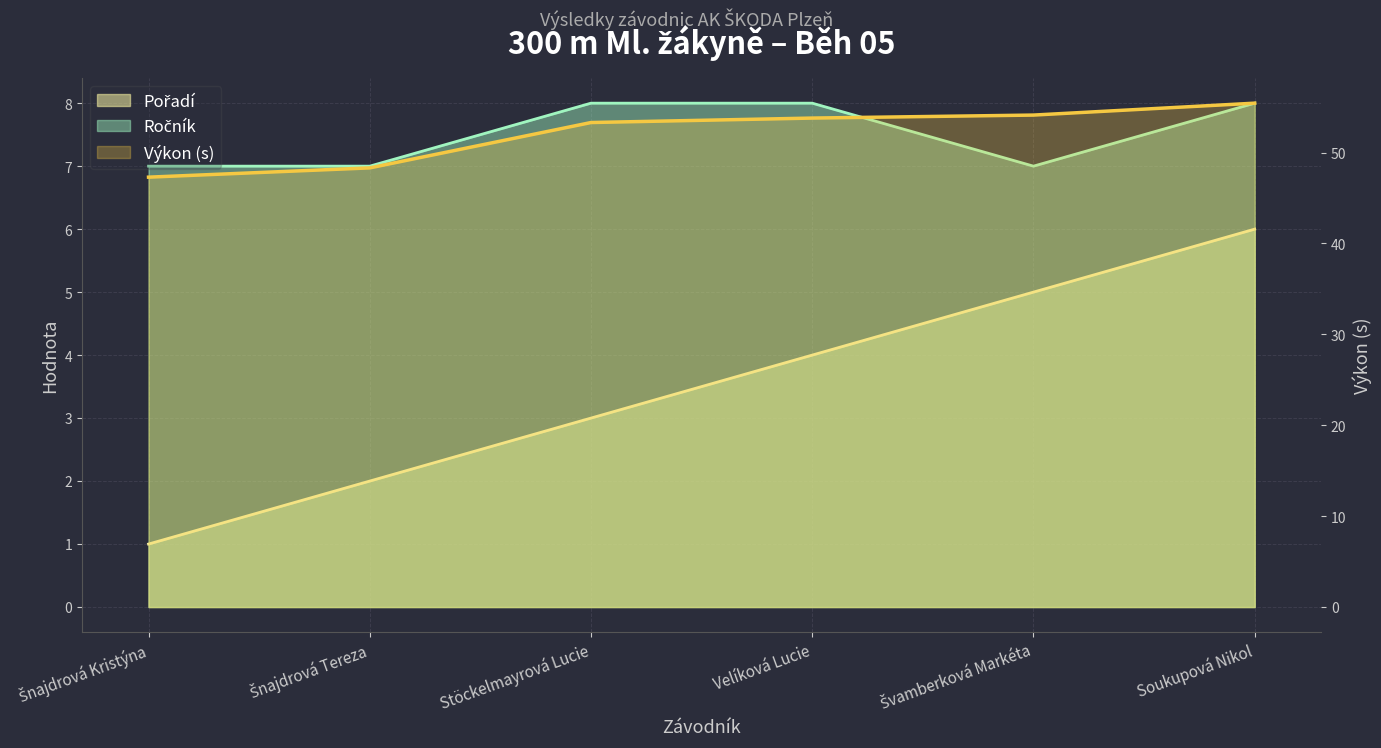

True or false: Ročník and Výkon intersect in this chart.

False